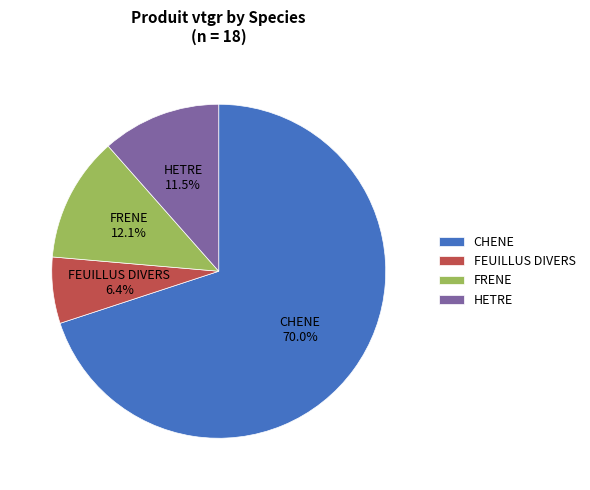

To the nearest percent, what is the difference between the largest and smallest slice percentages?

64%